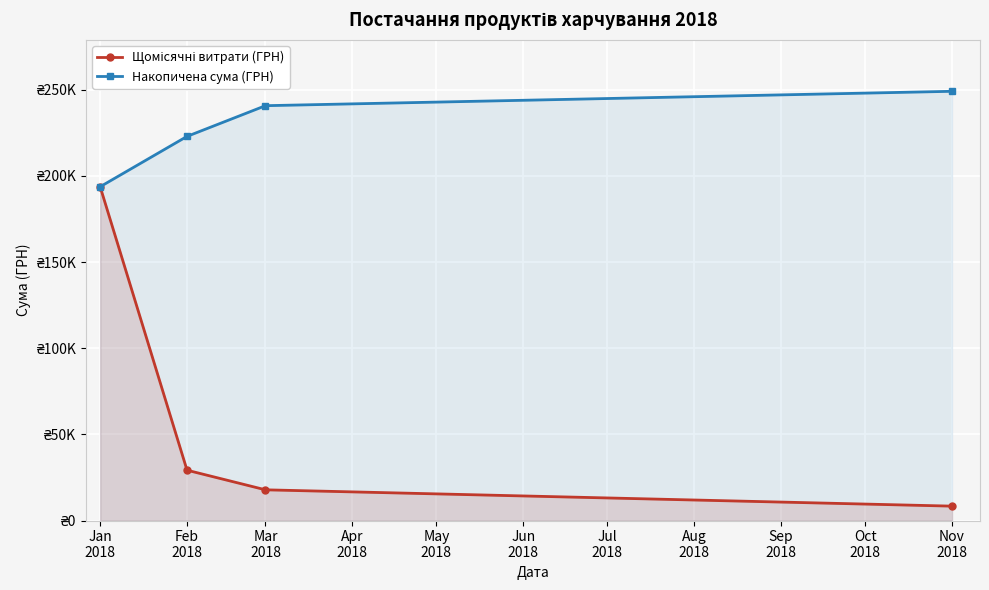

What is the difference between the maximum and minimum values in the Щомісячні витрати (ГРН) series?

185410.6